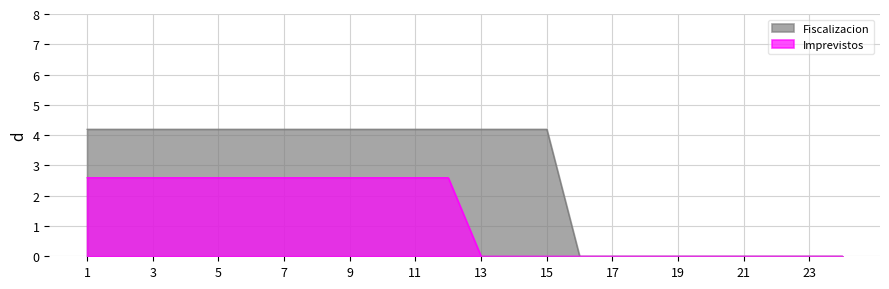

How many series are shown in this chart?

2